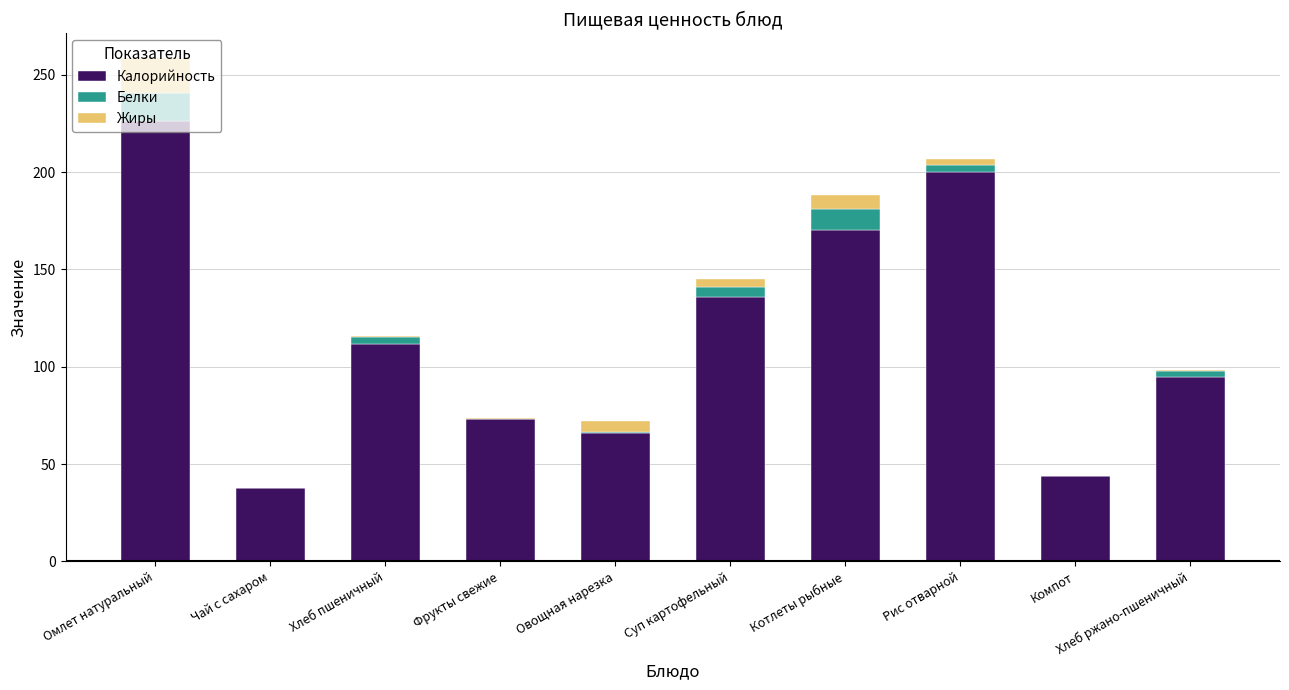

Where is Калорийность nearest to the value 131?

Суп картофельный